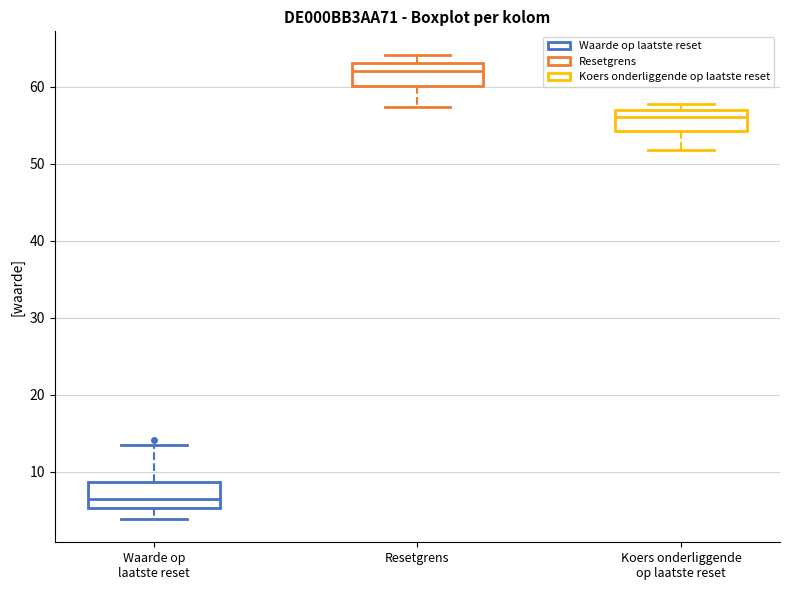

Reading left to right, transcribe this box plot: for each box, give where its median line is, the range the box spans, and where its two whiskers end, as read against the y-axis. The values are not printed on the chart, so give them approximately, as read against the axis.

Waarde op laatste reset: median 6, box 5 to 9, whiskers 4 to 13
Resetgrens: median 62, box 60 to 63, whiskers 57 to 64
Koers onderliggende op laatste reset: median 56, box 54 to 57, whiskers 52 to 58